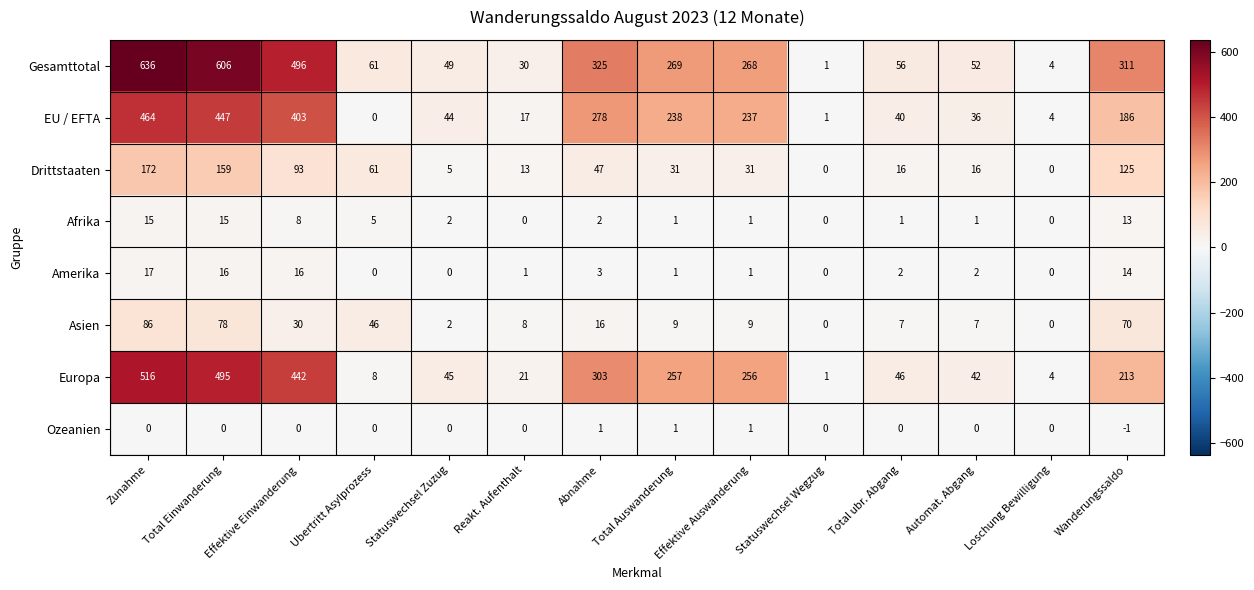

Count the number of data series in this chart.

8